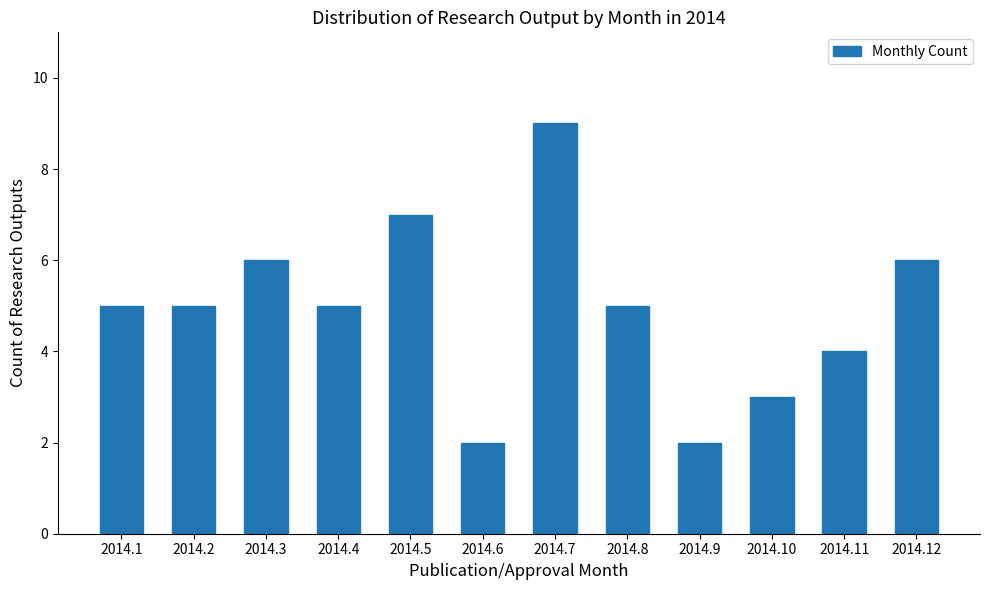

Reading left to right, list all the values displayed in this chart.

5	5	6	5	7	2	9	5	2	3	4	6